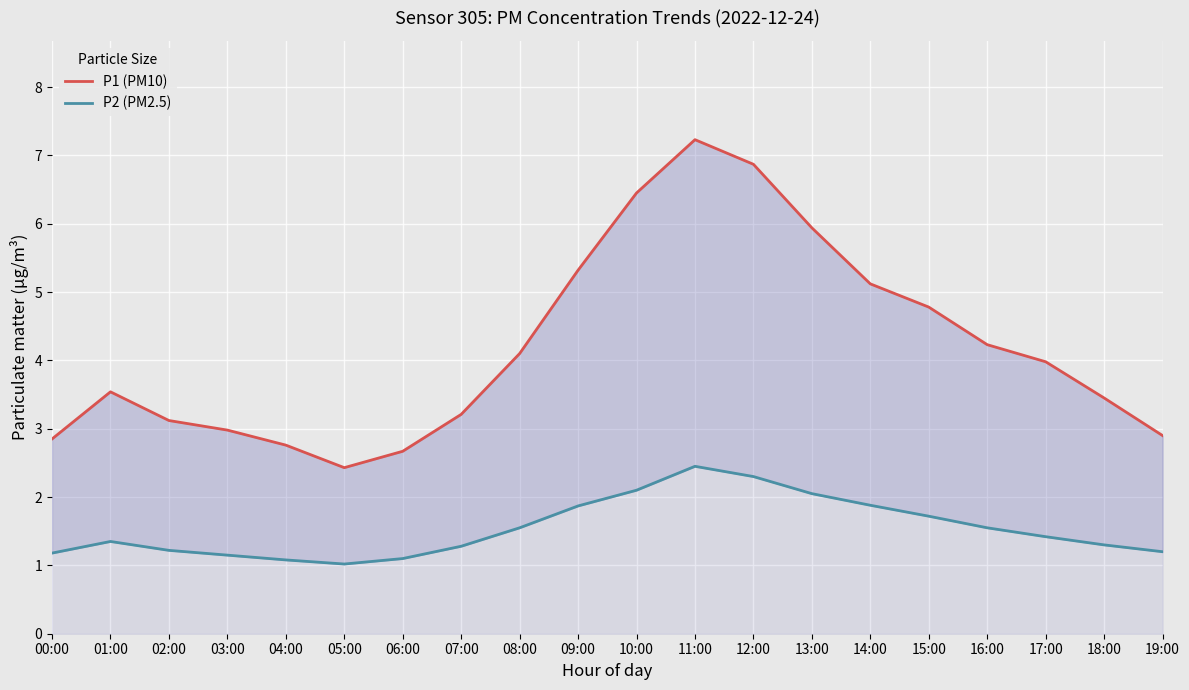

Which category has the highest value in the P2 (PM2.5) series?

11:00